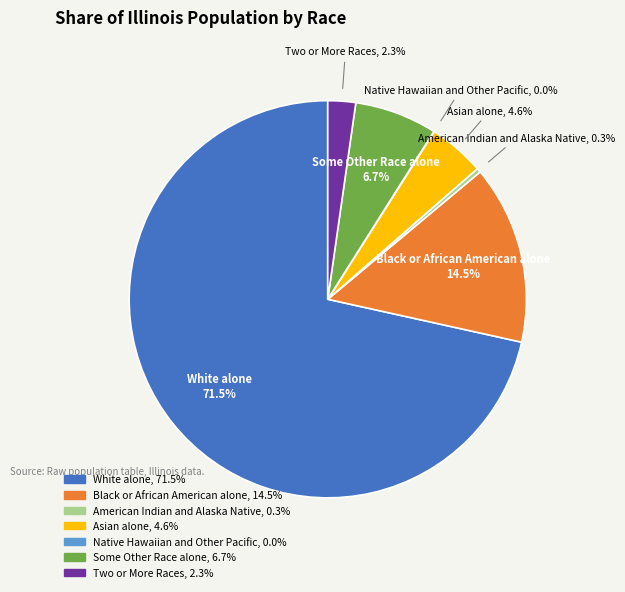

What is the largest slice in the pie chart?

White alone